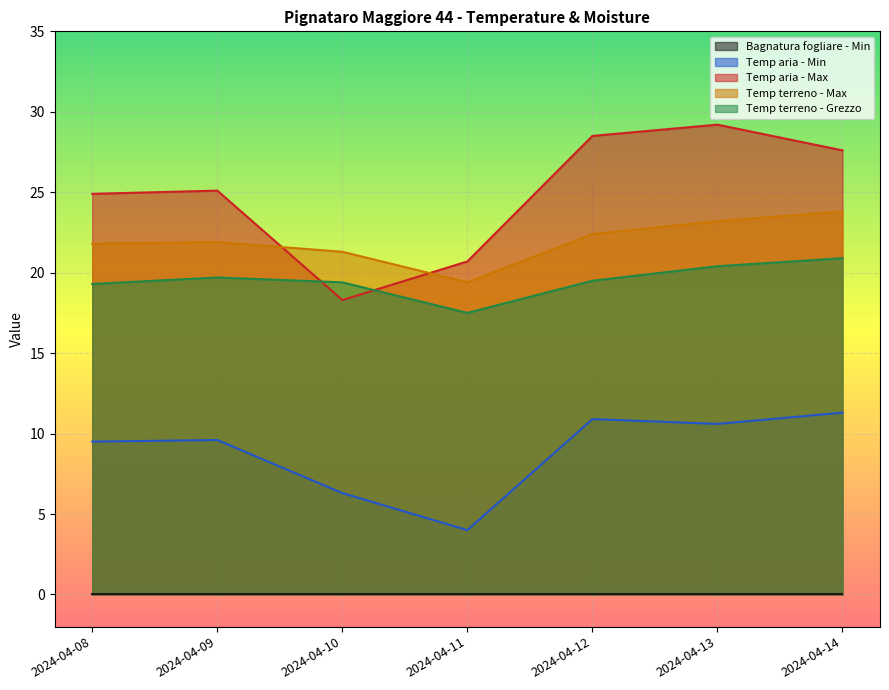

How many data points in Temp terreno - Grezzo are above 19?

6